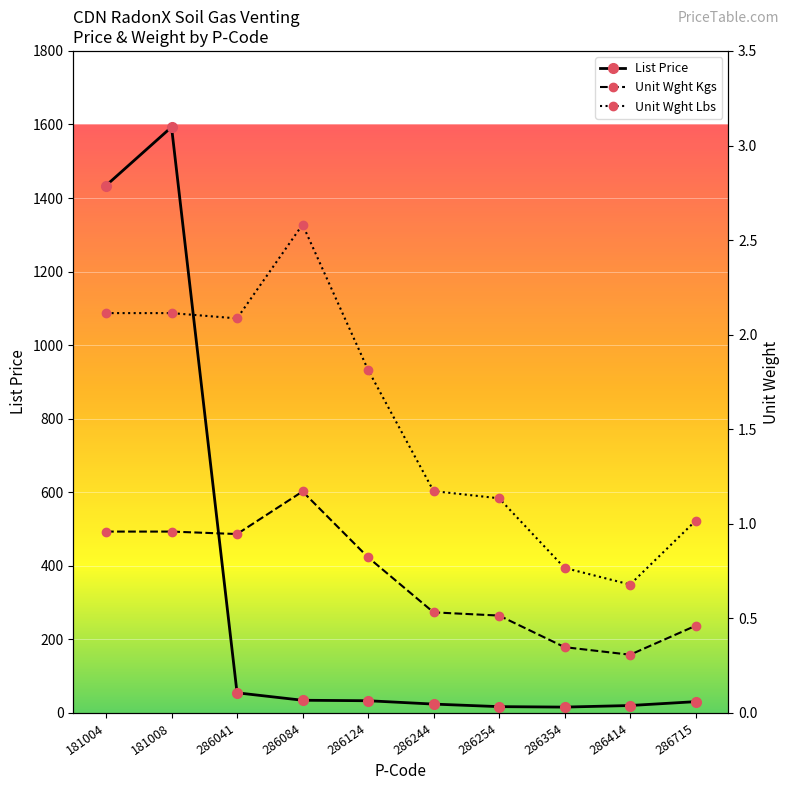

At which label does Unit Wght Lbs reach its minimum?

286414